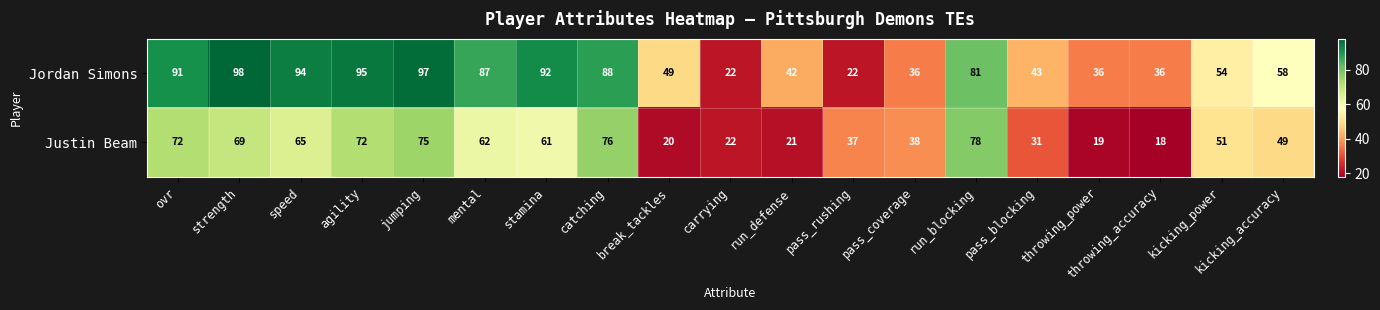

Is the value of Justin Beam at strength greater than the value of Jordan Simons at strength?

No